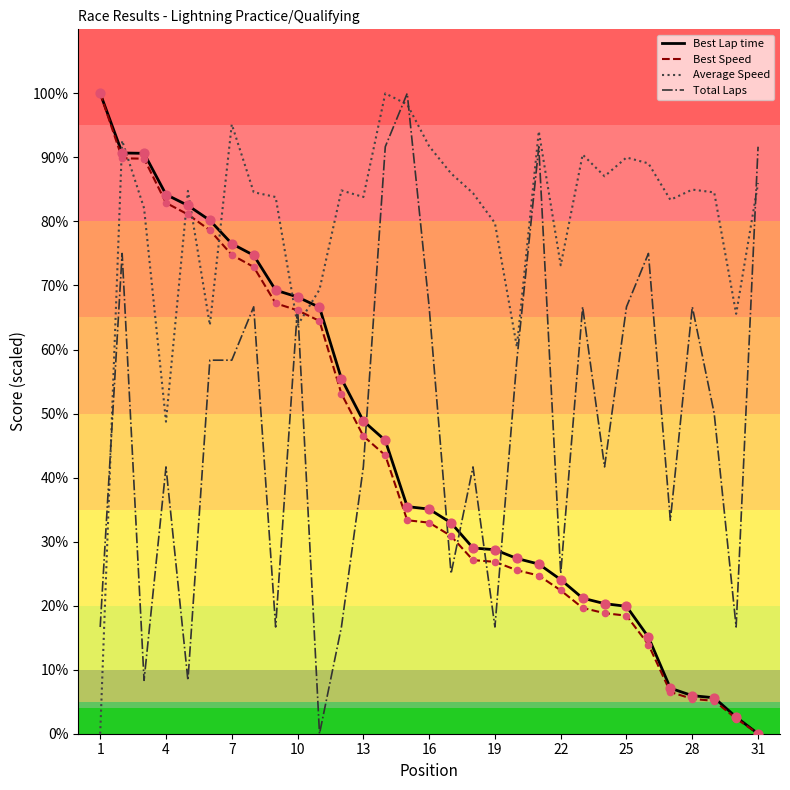

Which series ends up on top after the final intersection of Average Speed and Total Laps?

Total Laps